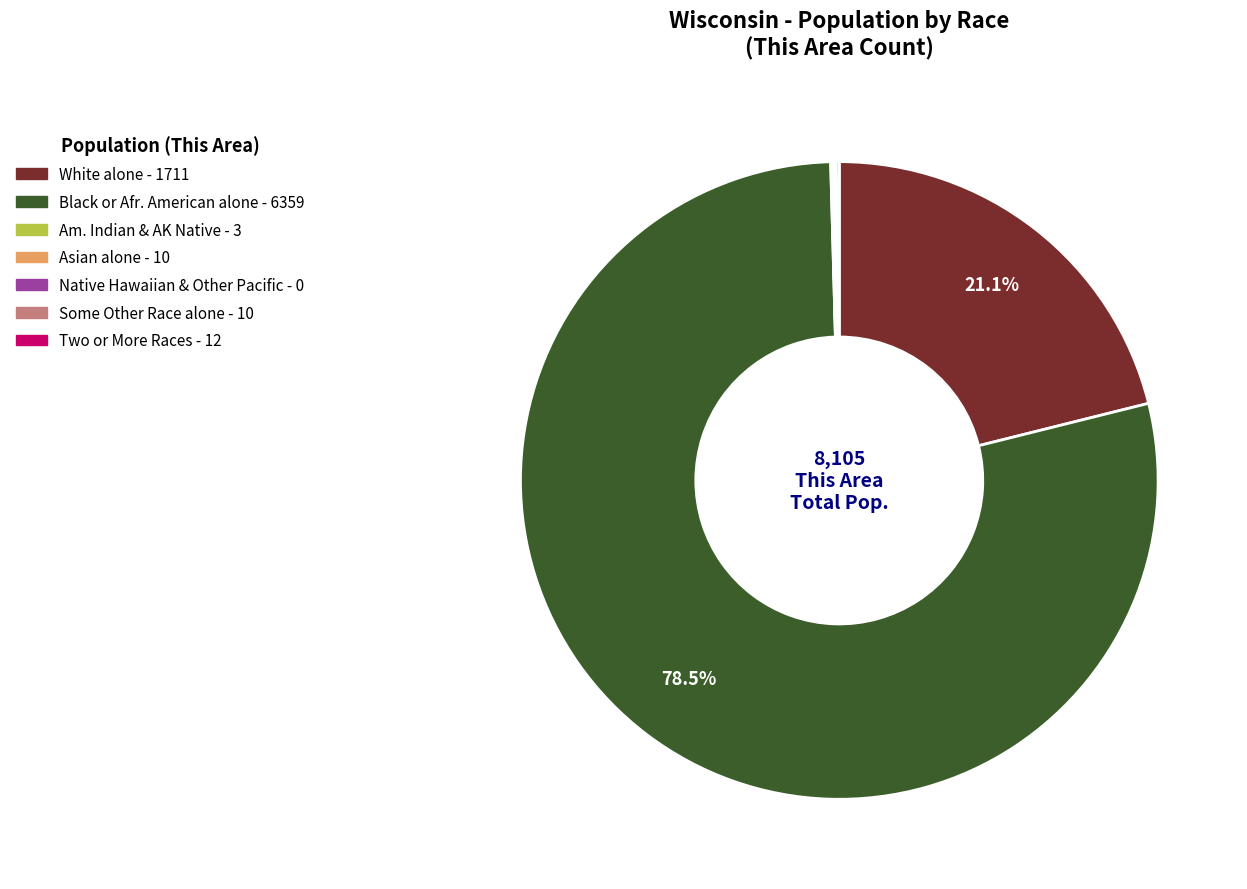

Is there any slice that represents more than half of the pie?

Yes